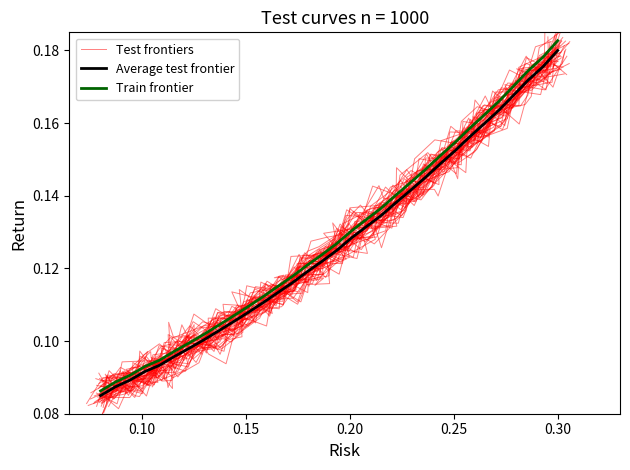

True or false: Test frontiers and Train frontier intersect in this chart.

True